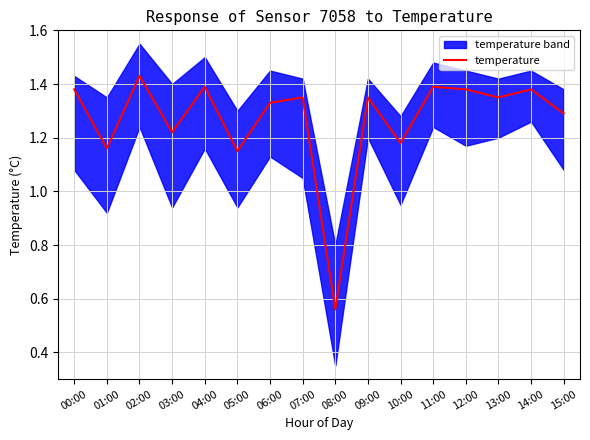

What is the label of the 6th point from the left?

05:00